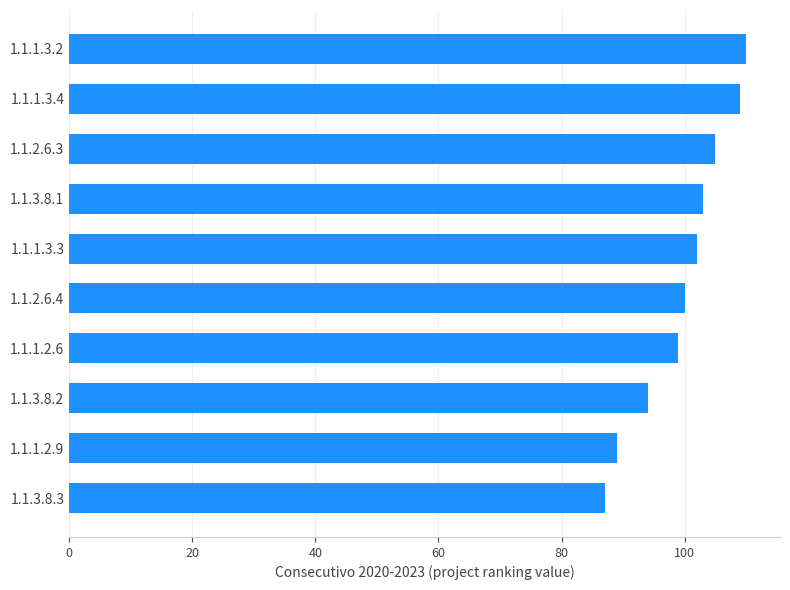

List the labels in order of value, smallest first.

1.1.3.8.3, 1.1.1.2.9, 1.1.3.8.2, 1.1.1.2.6, 1.1.2.6.4, 1.1.1.3.3, 1.1.3.8.1, 1.1.2.6.3, 1.1.1.3.4, 1.1.1.3.2